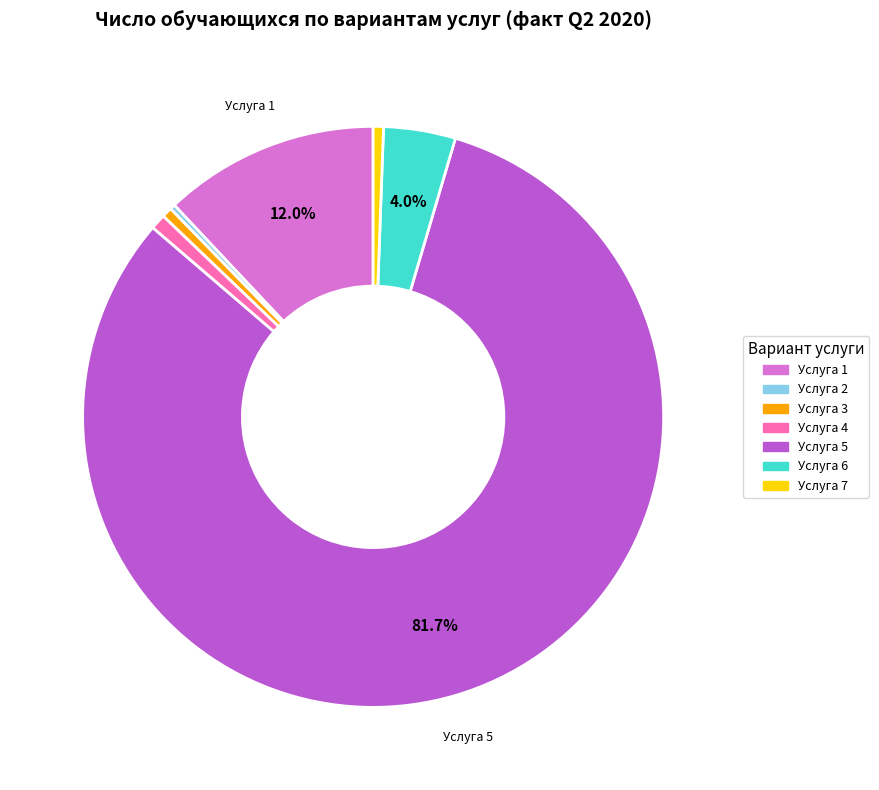

Does any single category account for the majority?

Yes